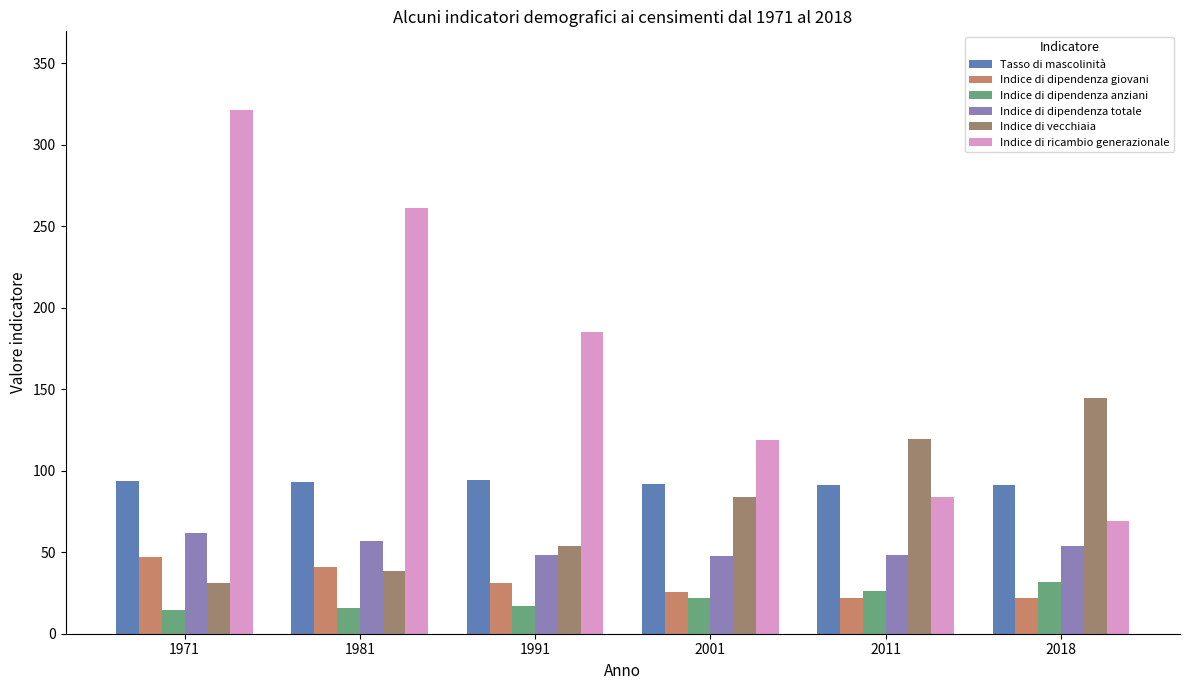

Does the chart contain any negative values?

No